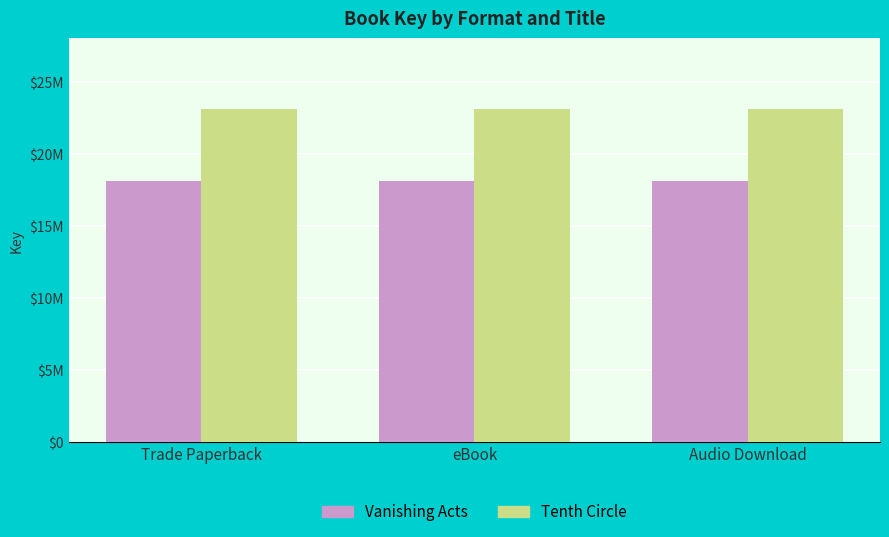

At which label does Tenth Circle reach its peak?

Trade Paperback